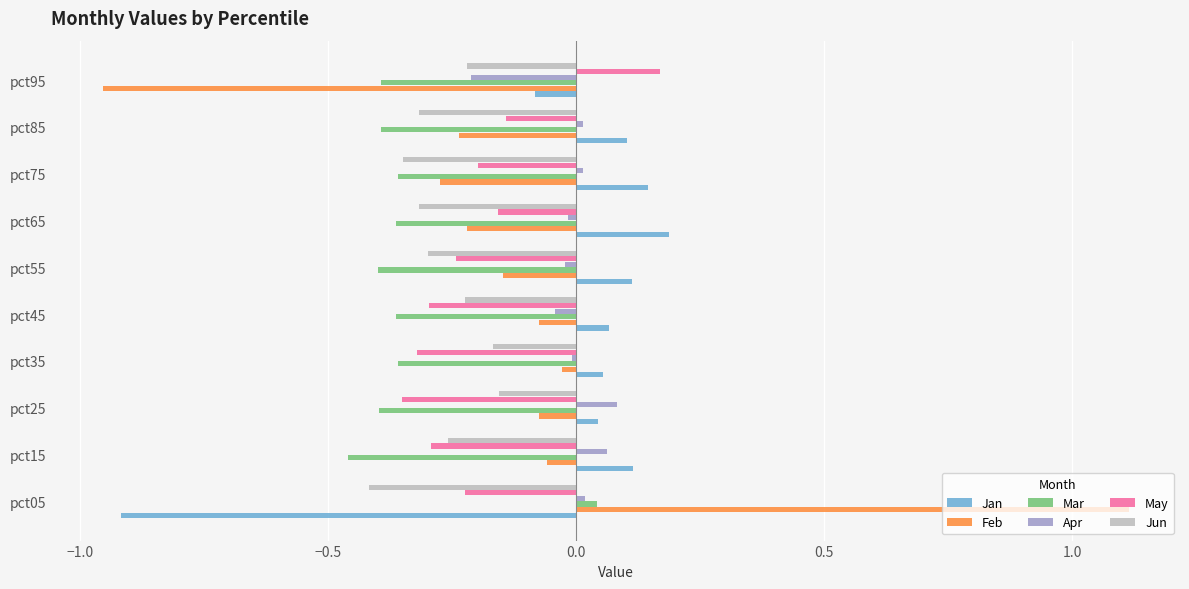

How many values in Feb are below zero?

9